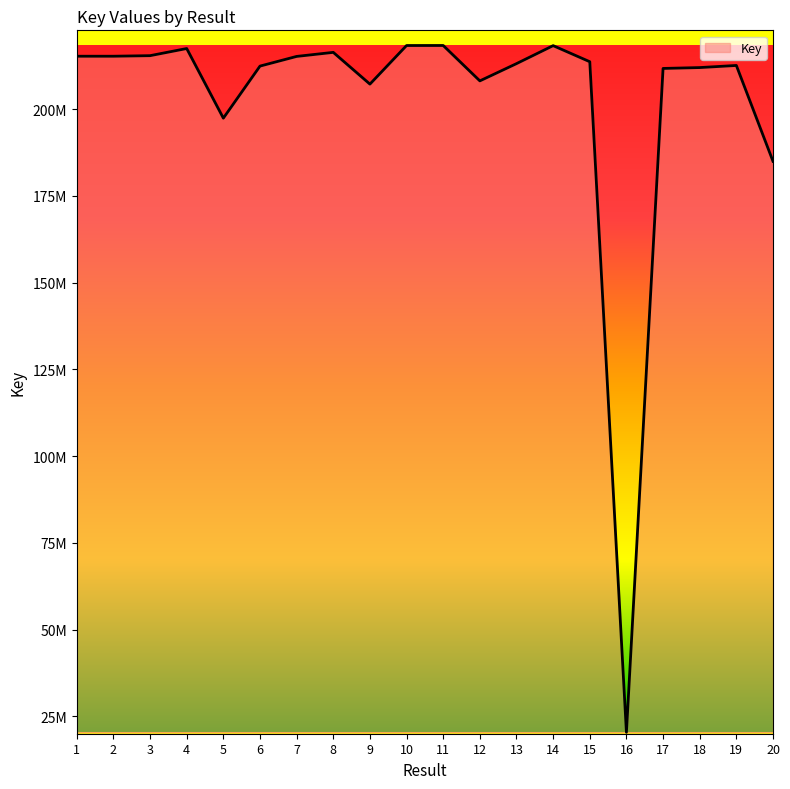

Where is the data nearest to the value 119357690?

20